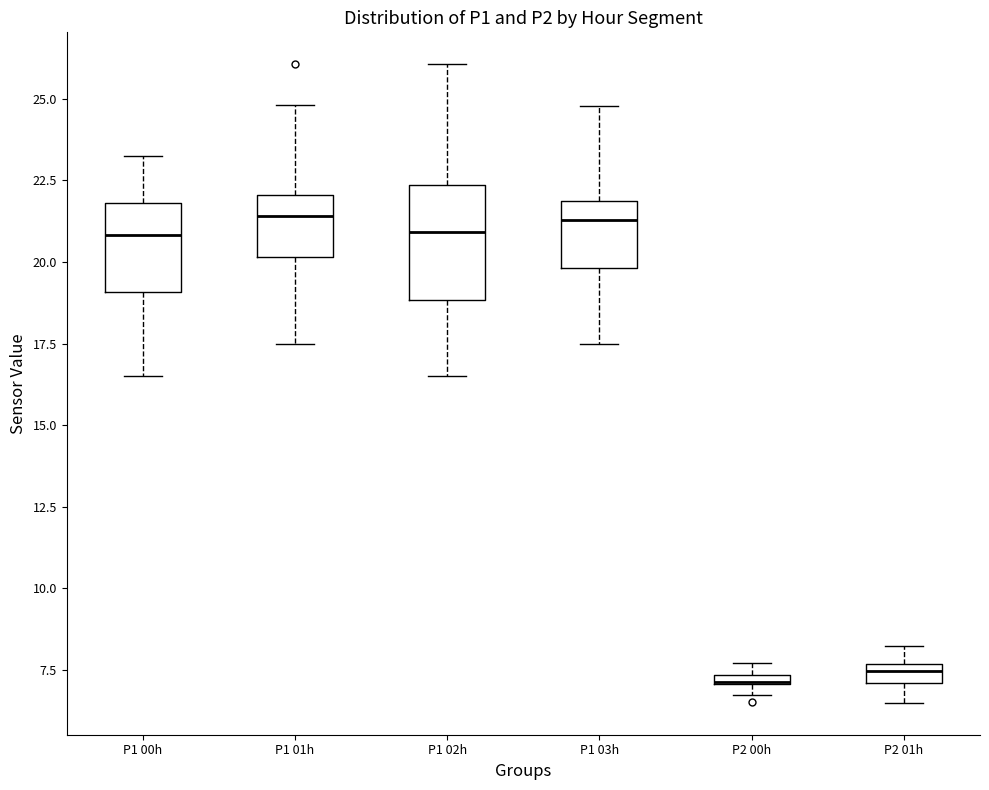

Comparing the boxes themselves (not the whiskers), which one is the tallest?

P1 02h